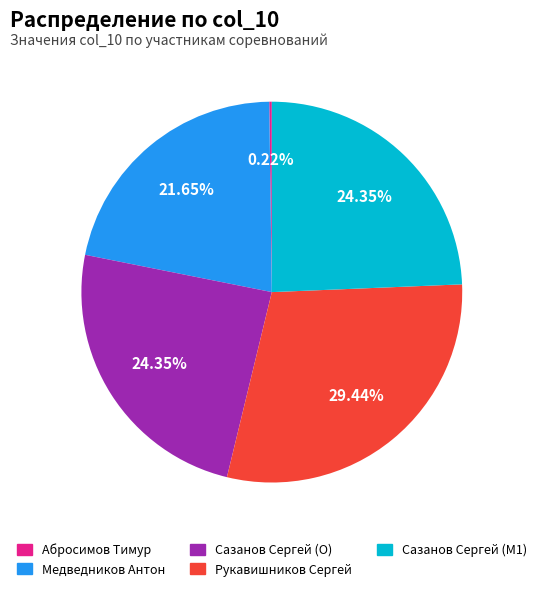

Is there a majority slice in this chart?

No